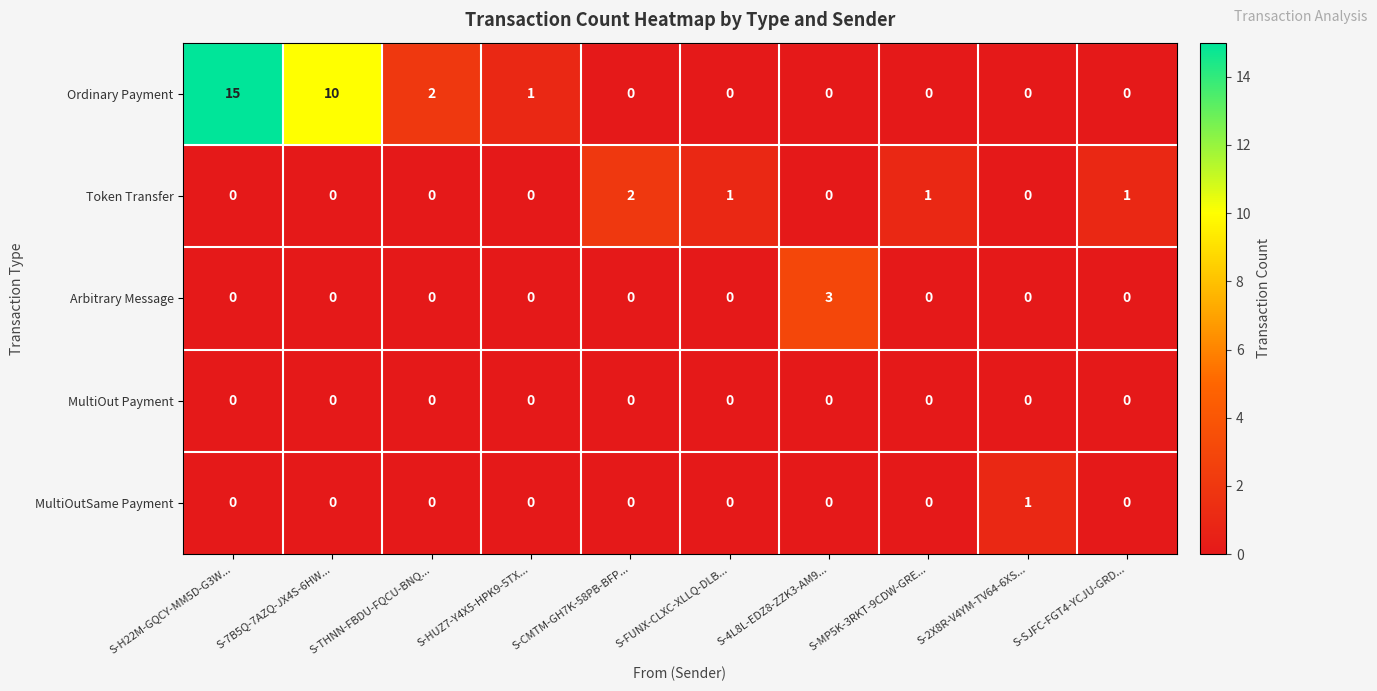

At which category does the chart reach its peak across all series?

S-H22M-GQCY-MM5D-G3W...